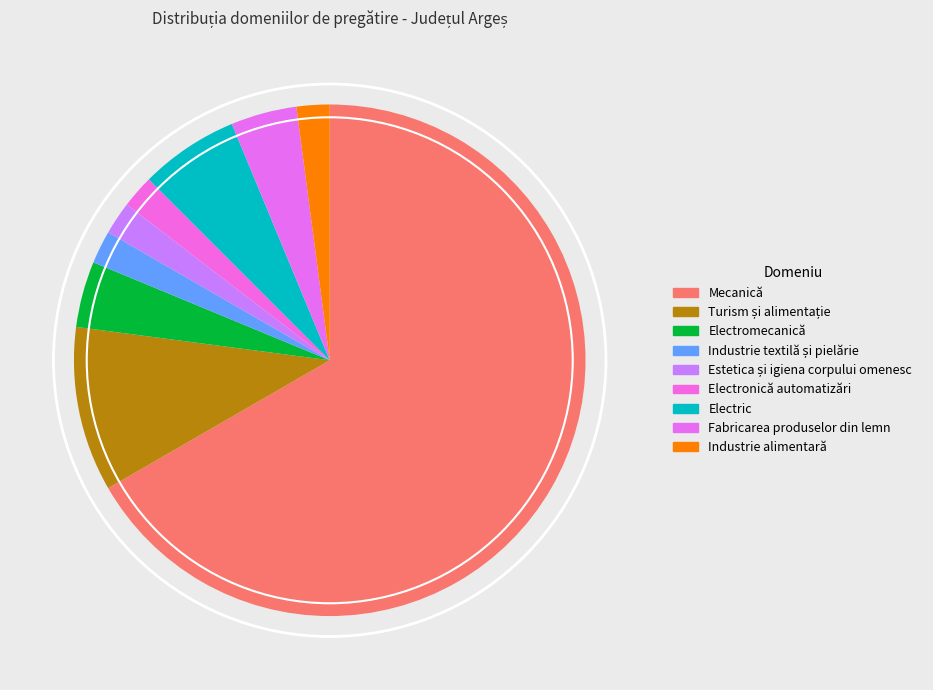

To the nearest percent, what is the average slice percentage?

11%